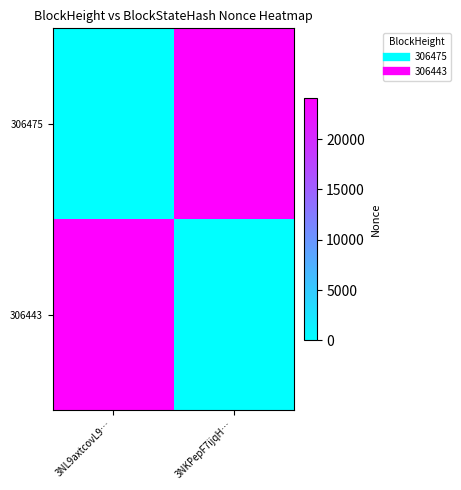

Reading left to right, transcribe all the data shown in this chart.

306475: 3NL9axtcovL9…=0	3NKPepF7ijqH…=24113
306443: 3NL9axtcovL9…=24113	3NKPepF7ijqH…=0